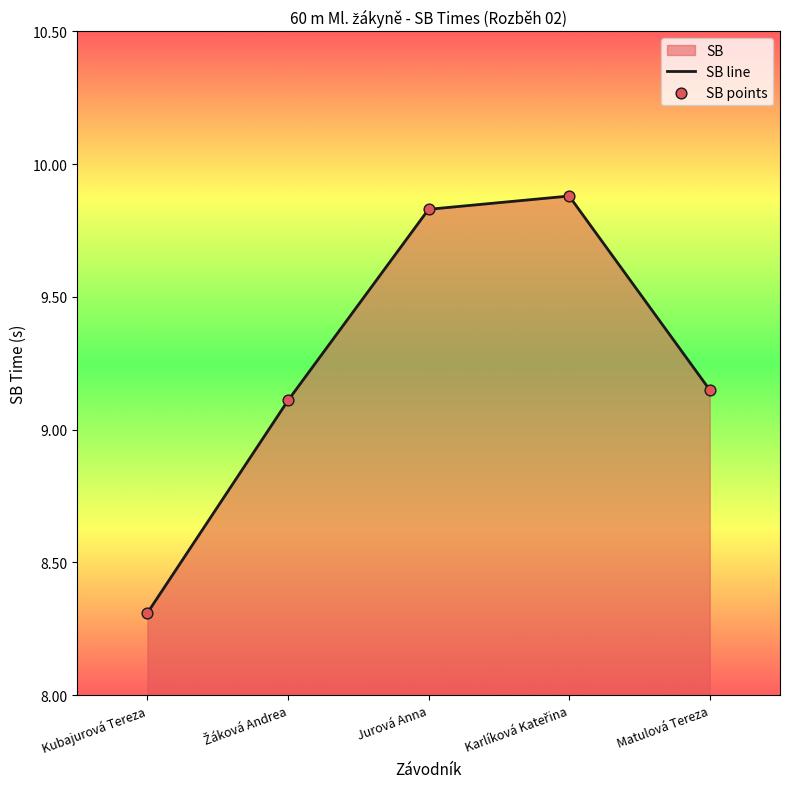

At which category is the sum across all series the highest?

Karlíková Kateřina